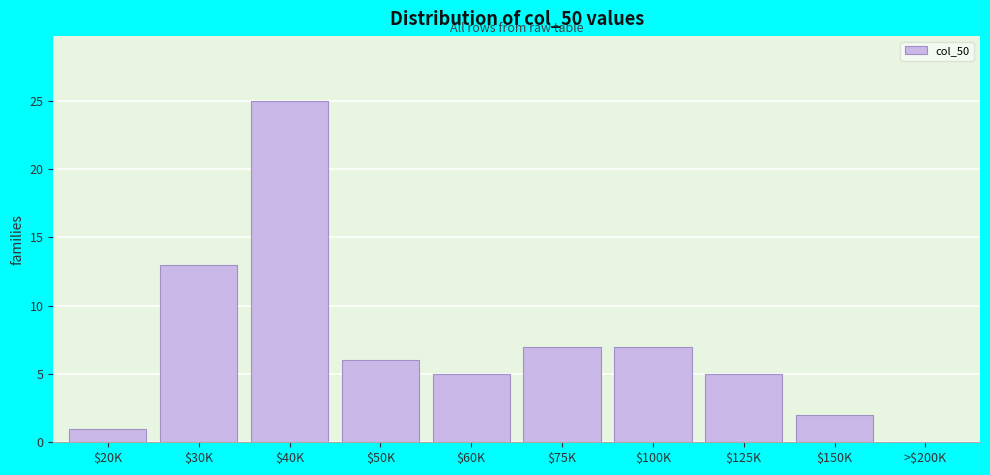

What is the maximum value shown in the chart?

25